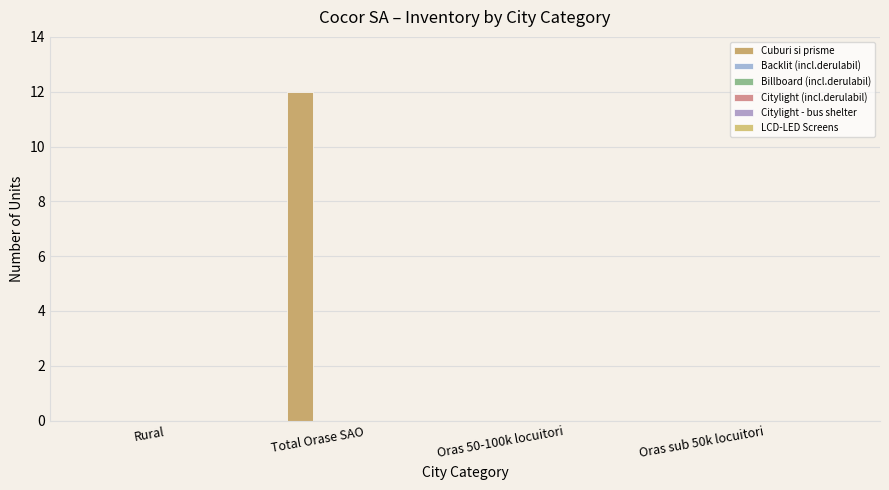

Are the bars horizontal?

No